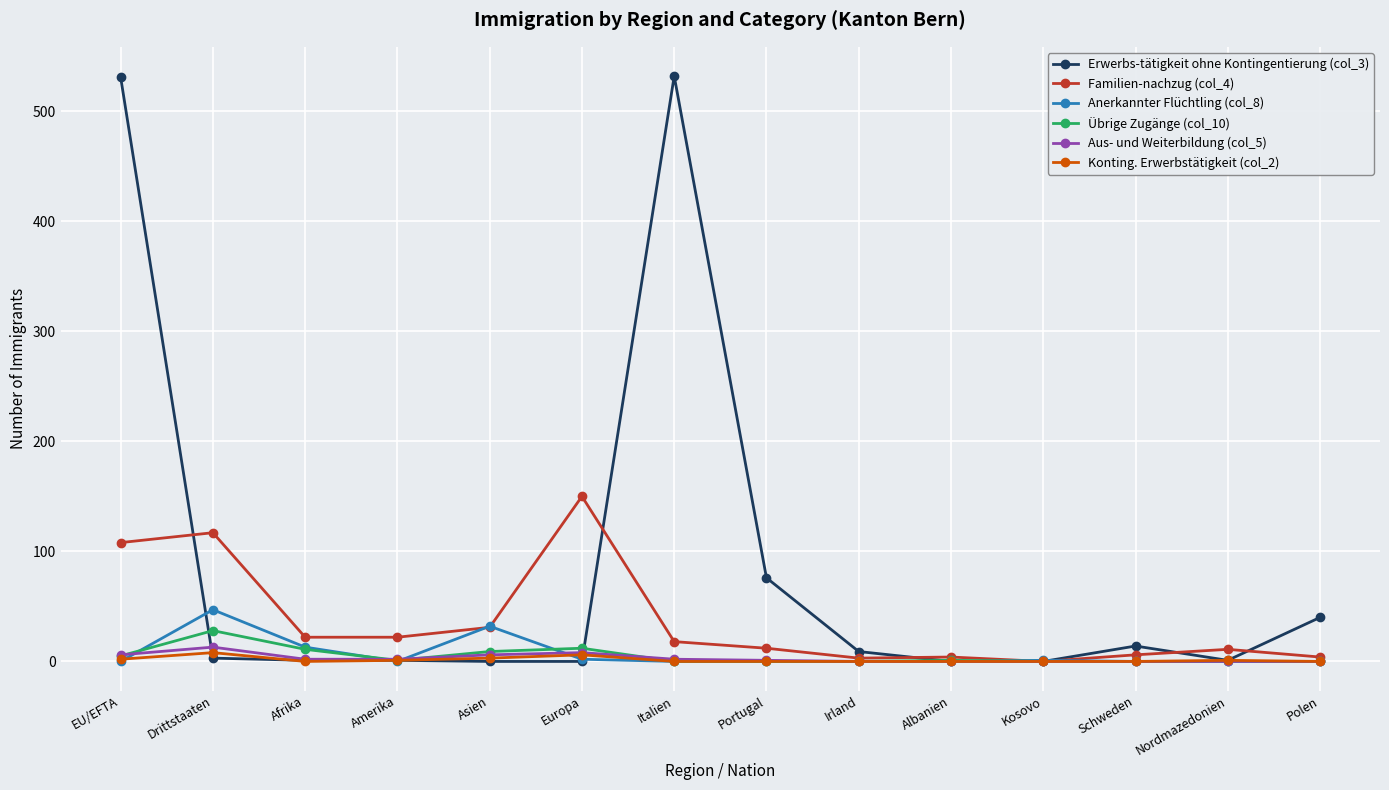

True or false: Anerkannter Flüchtling (col_8) has more than 0 interior local peaks.

True